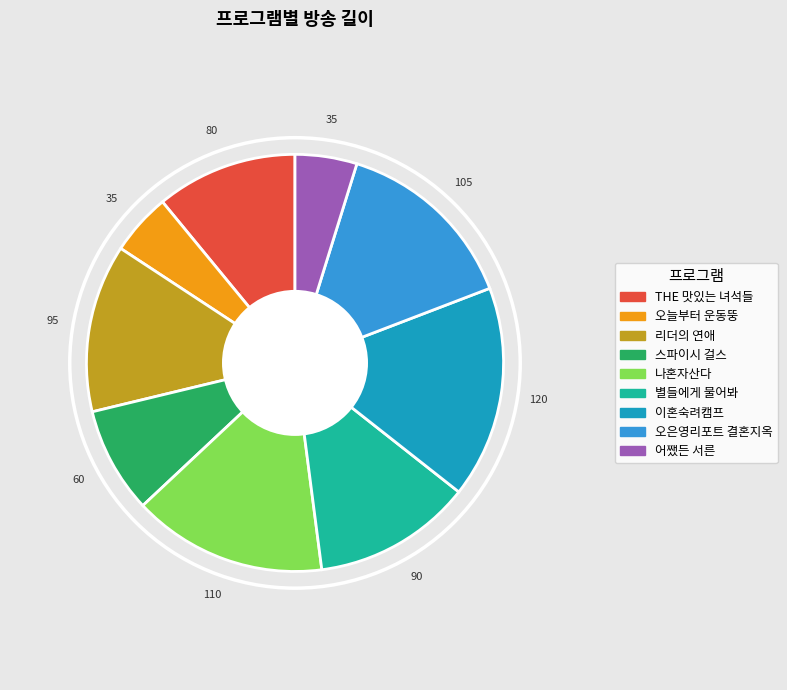

Is it true that 스파이시 걸스 is 8% of the pie?

True